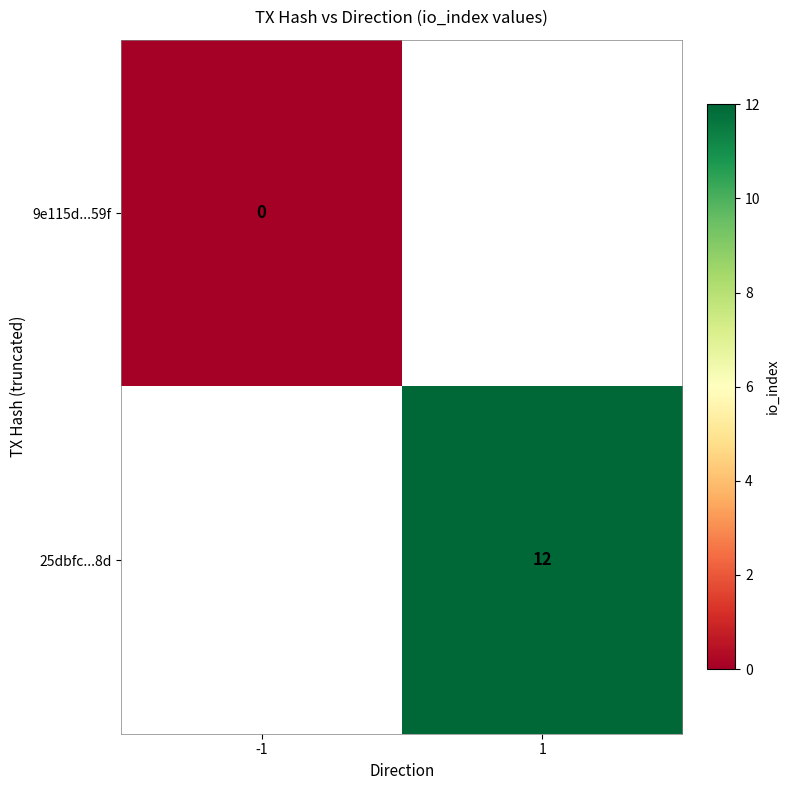

Which has a higher value, -1 or 1?

1